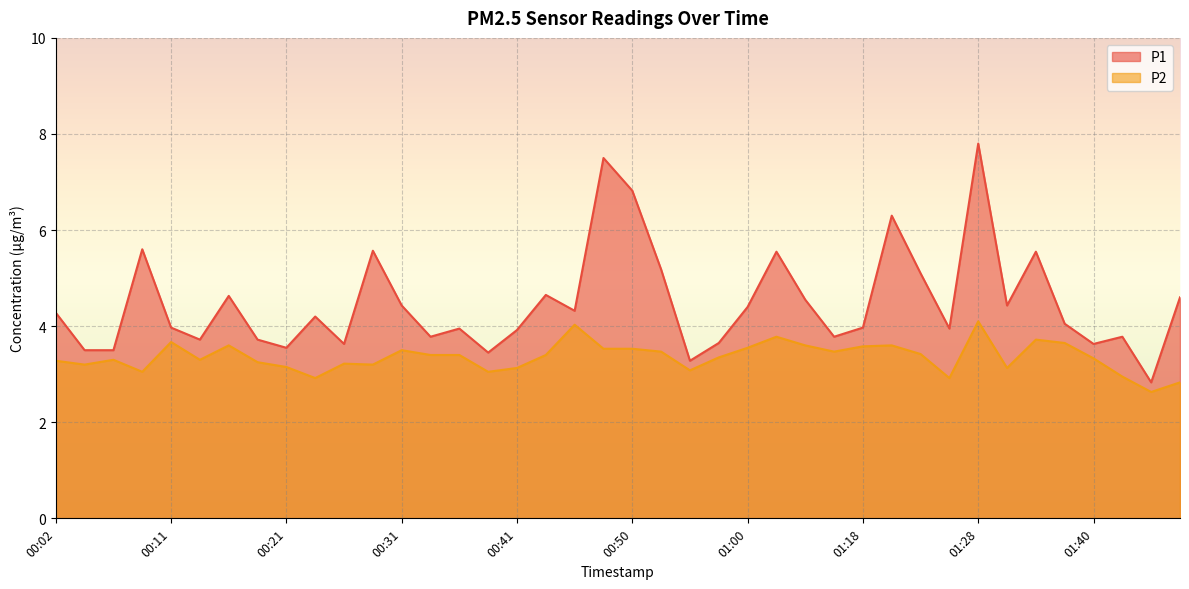

What value does the P1 series have at 01:23?

5.1